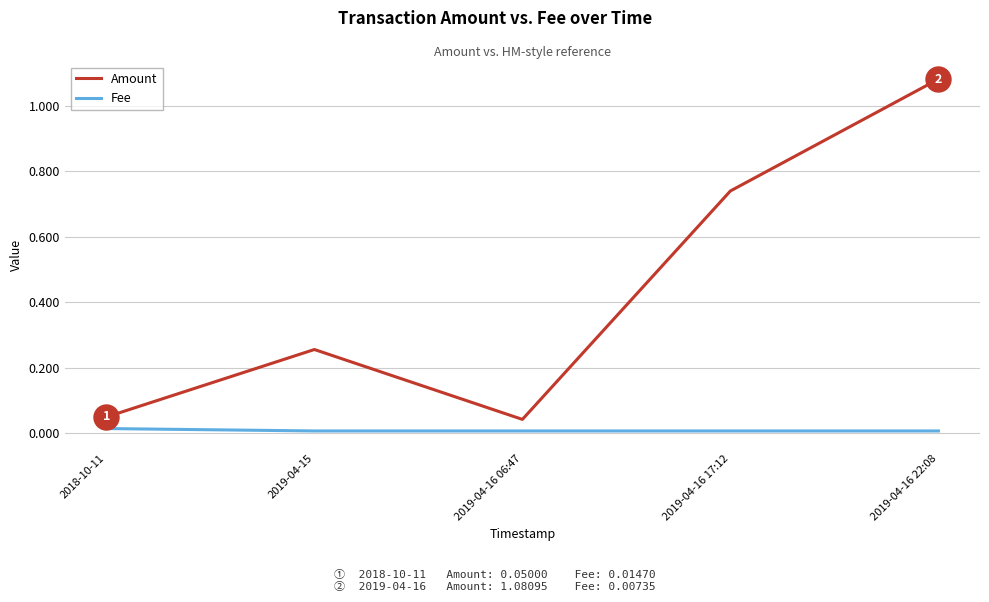

At which category does Amount reach its first local peak?

2019-04-15